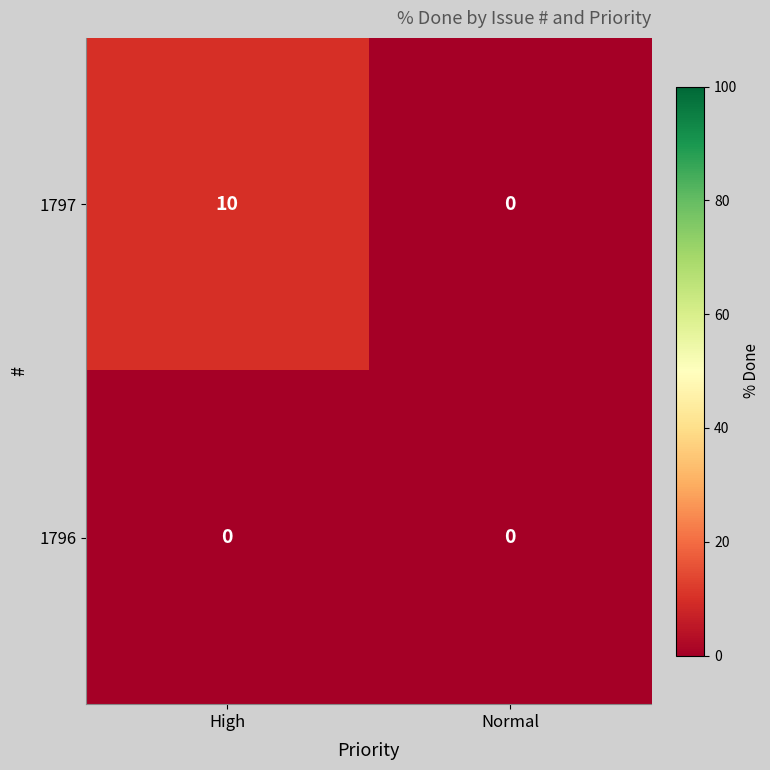

Is it true that 1796 equals 0 at High?

True